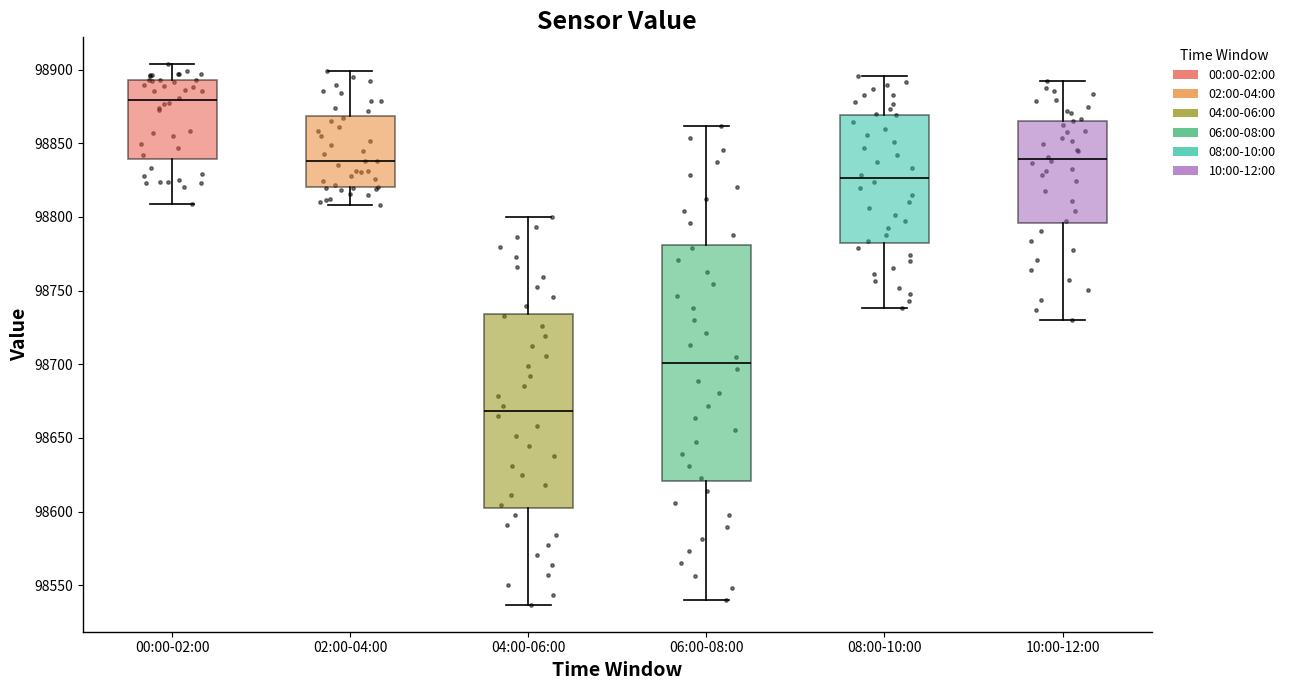

Reading left to right, transcribe this box plot: for each box, give where its median line is, the range the box spans, and where its two whiskers end, as read against the y-axis. The values are not printed on the chart, so give them approximately, as read against the axis.

00:00-02:00: median 98880, box 98840 to 98895, whiskers 98810 to 98905
02:00-04:00: median 98840, box 98820 to 98870, whiskers 98810 to 98900
04:00-06:00: median 98670, box 98605 to 98735, whiskers 98535 to 98800
06:00-08:00: median 98700, box 98620 to 98780, whiskers 98540 to 98860
08:00-10:00: median 98825, box 98780 to 98870, whiskers 98740 to 98895
10:00-12:00: median 98840, box 98795 to 98865, whiskers 98730 to 98890